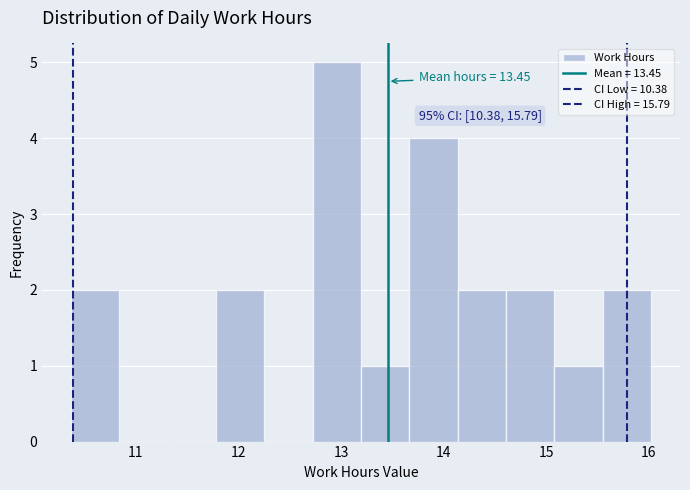

Over which range of the x-axis is the bar tallest?

12.7 to 13.2